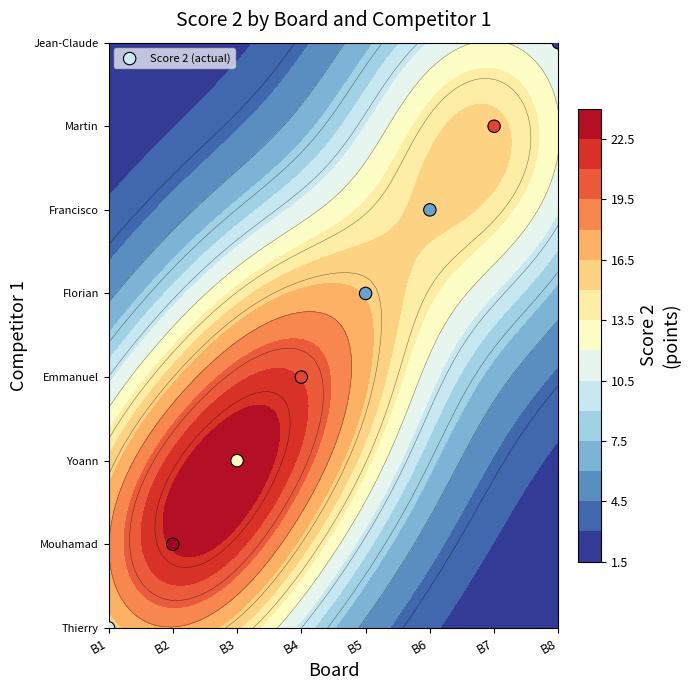

Reading right to left, list all the values displayed in this chart.

8	7	6	5	4	3	2	1